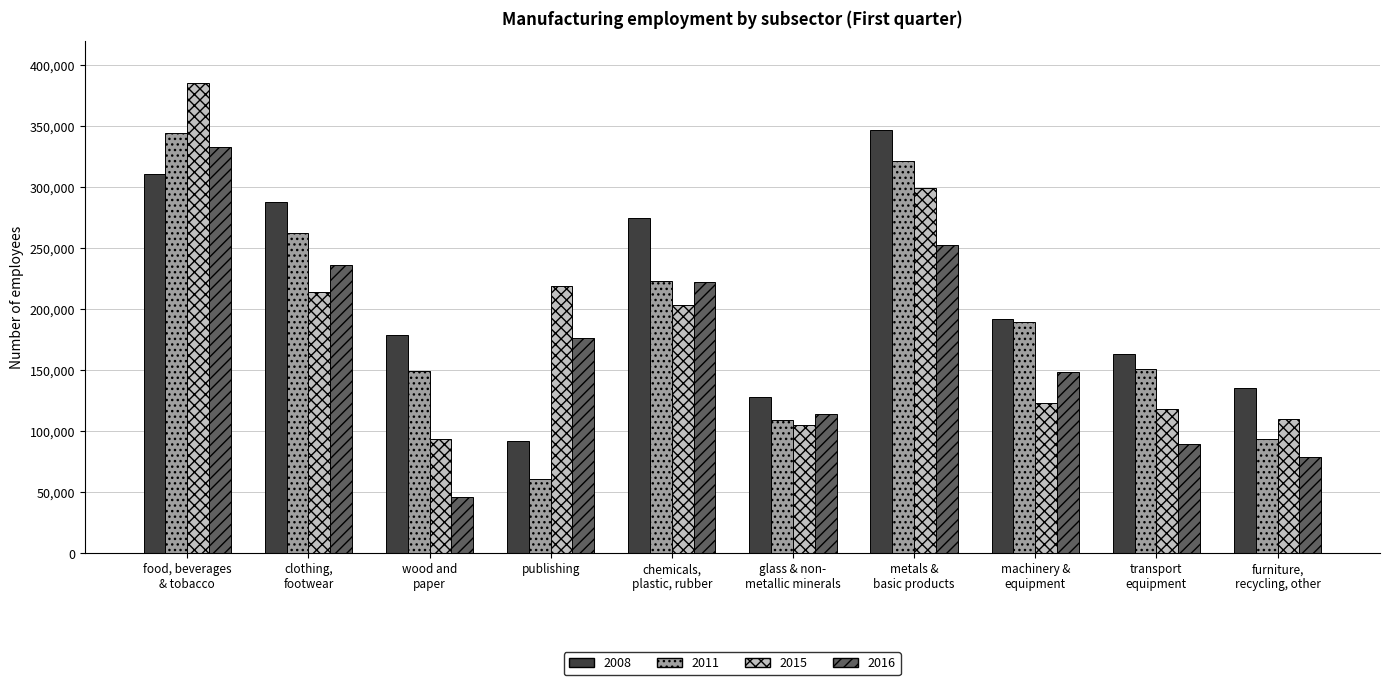

Does the chart contain stacked bars?

No